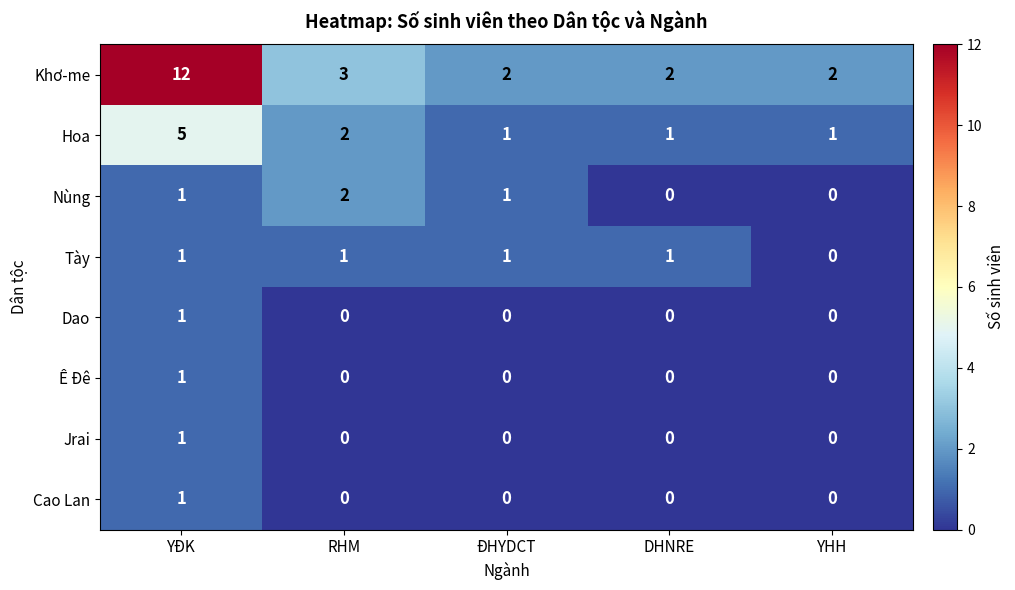

What is the average value of the Khơ-me series?

4